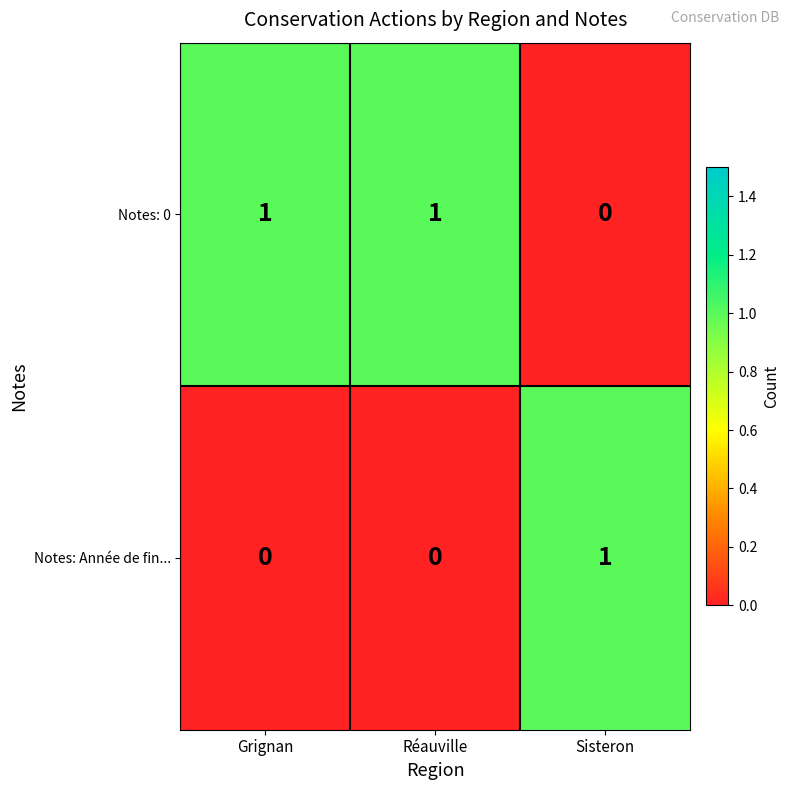

At how many categories does at least one series exceed 0?

3